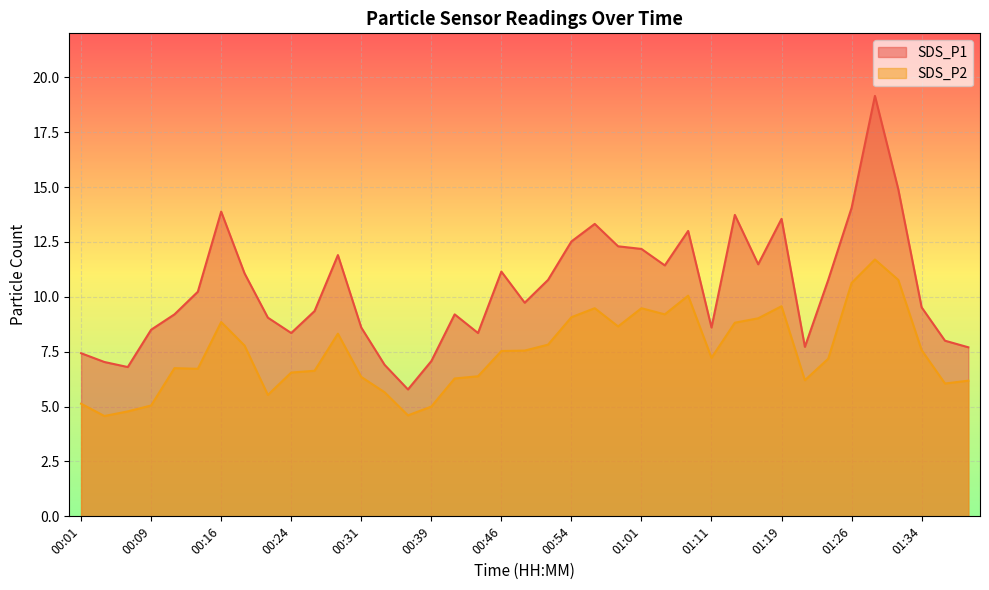

Where does the SDS_P2 series first go above 7?

00:16